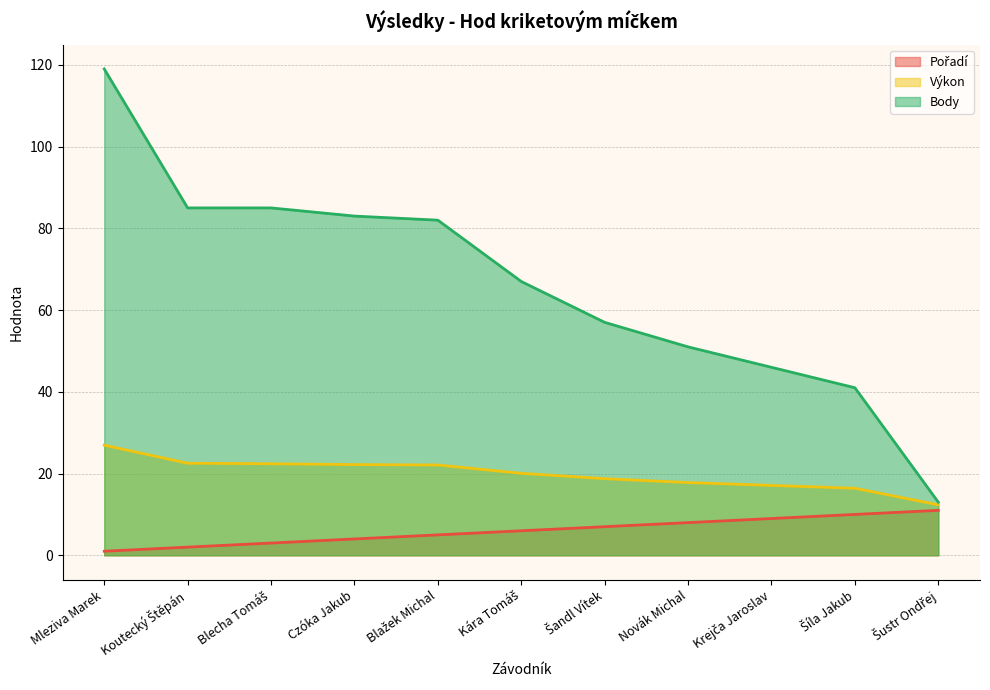

What is the sum of the Body values at Kára Tomáš and Blažek Michal?

149.0